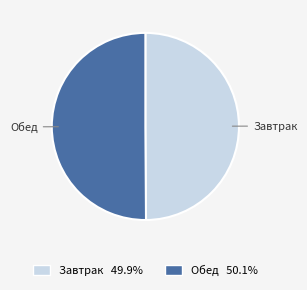

What is the ratio of the value at Завтрак to the value at Обед?

1.0